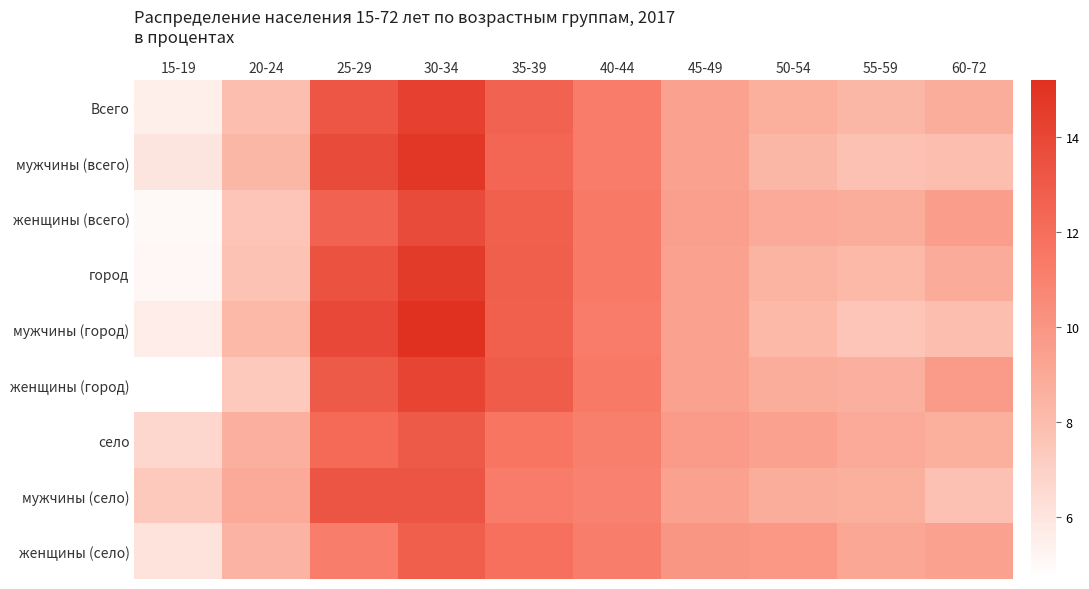

What is the spread (max minus min) of values at 40-44?

0.4